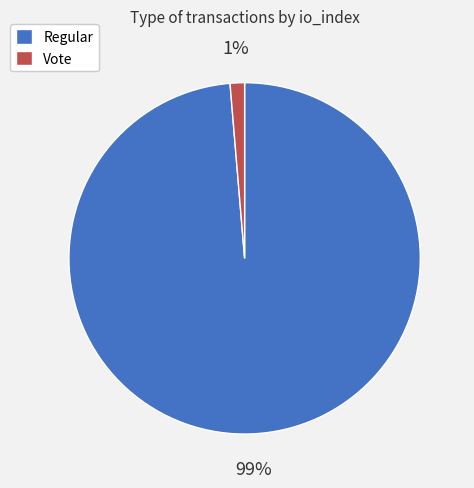

Between Vote and Regular, which is larger?

Regular